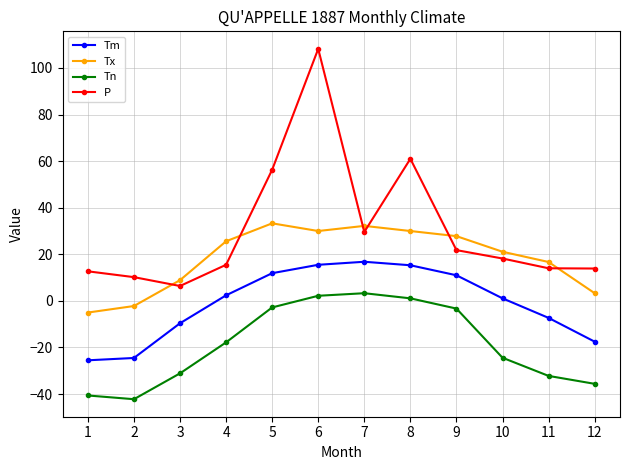

At which label is Tx closest to 14?

11